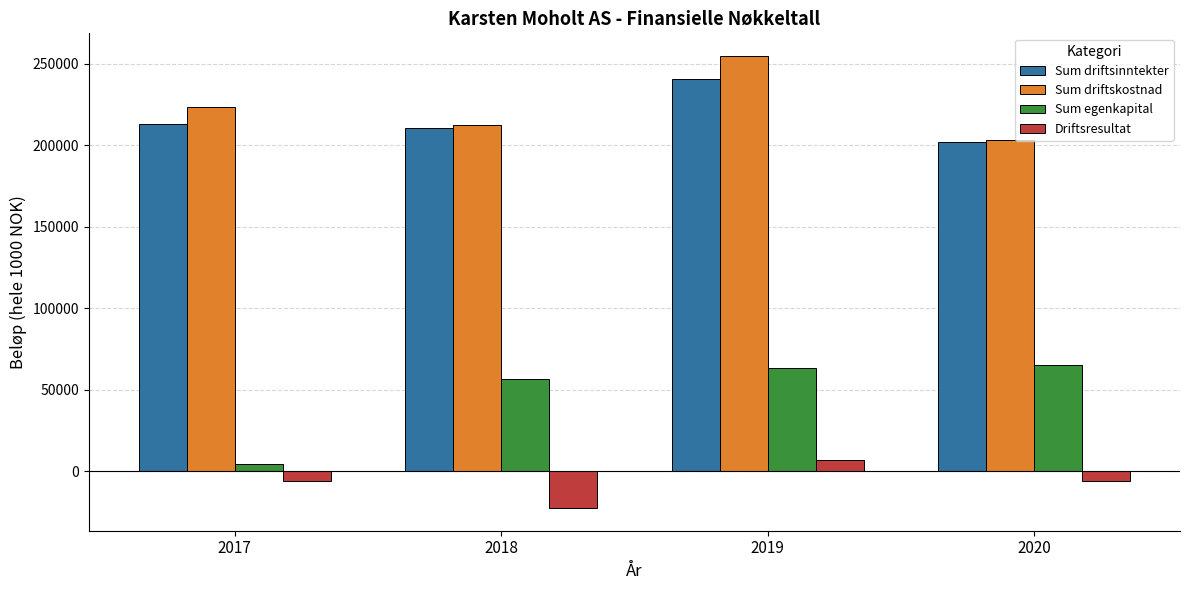

What is the value of the Sum driftskostnad bar at the 2nd from the left?

212459